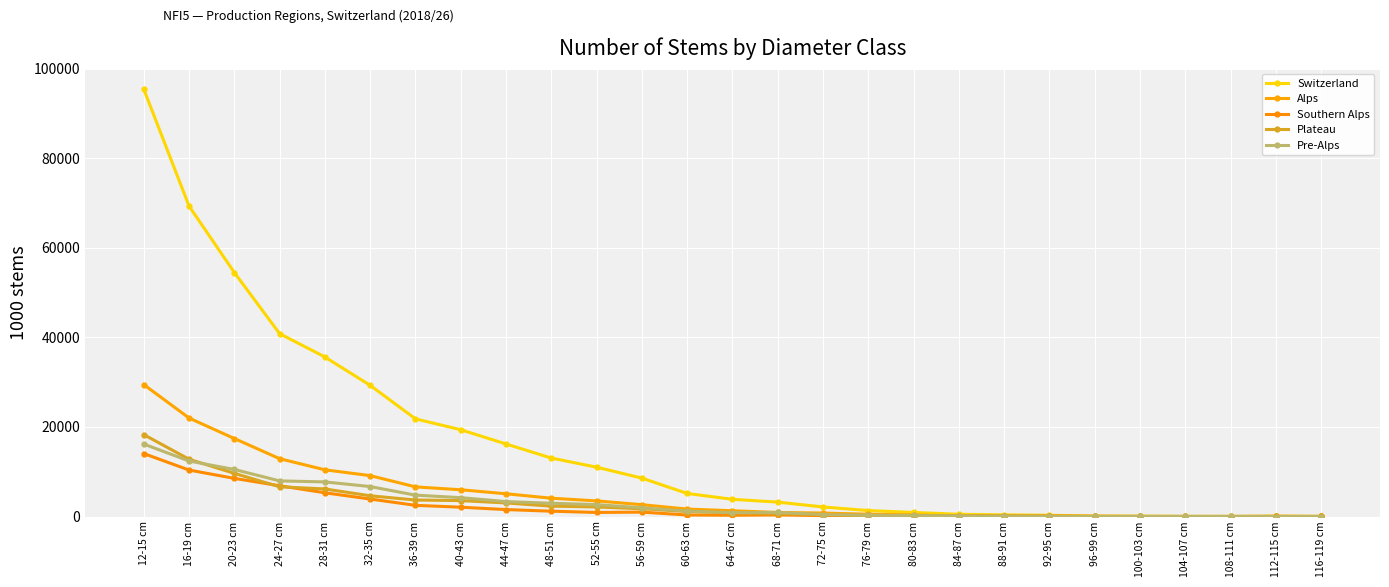

List the labels in order of Alps value, largest first.

12-15 cm, 16-19 cm, 20-23 cm, 24-27 cm, 28-31 cm, 32-35 cm, 36-39 cm, 40-43 cm, 44-47 cm, 48-51 cm, 52-55 cm, 56-59 cm, 60-63 cm, 64-67 cm, 68-71 cm, 72-75 cm, 76-79 cm, 80-83 cm, 88-91 cm, 92-95 cm, 84-87 cm, 96-99 cm, 112-115 cm, 108-111 cm, 116-119 cm, 100-103 cm, 104-107 cm